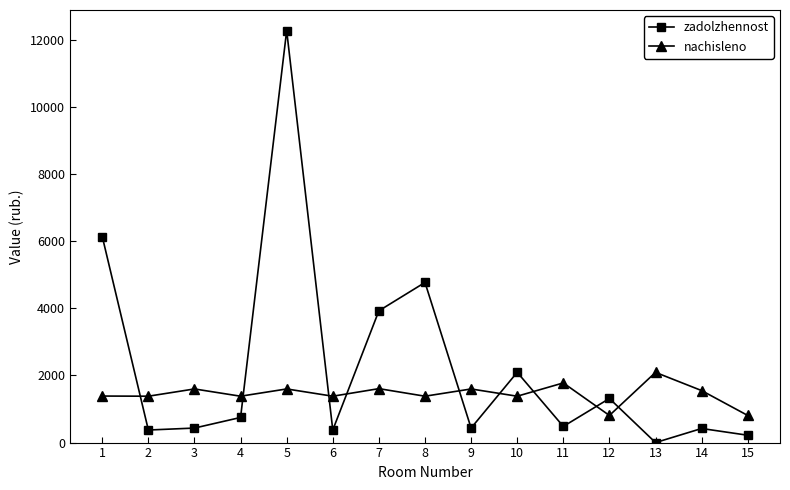

What value does the nachisleno series have at 14?

1550.4